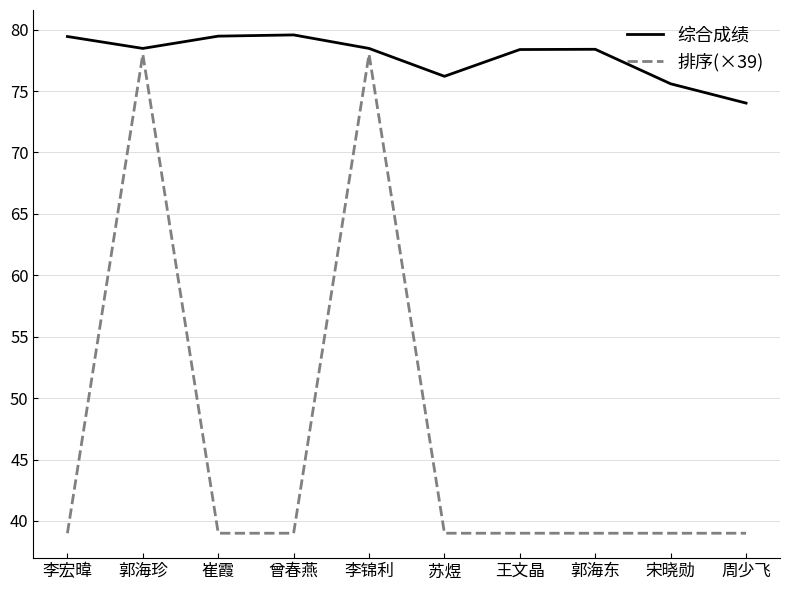

Is the value of 排序(×39) at 崔霞 greater than the value of 综合成绩 at 郭海东?

No